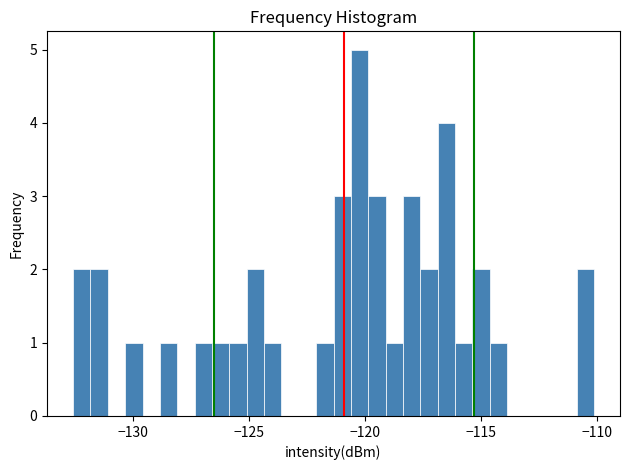

Read against the x-axis, roughly where is the centre of the tallest bar?

-120.0